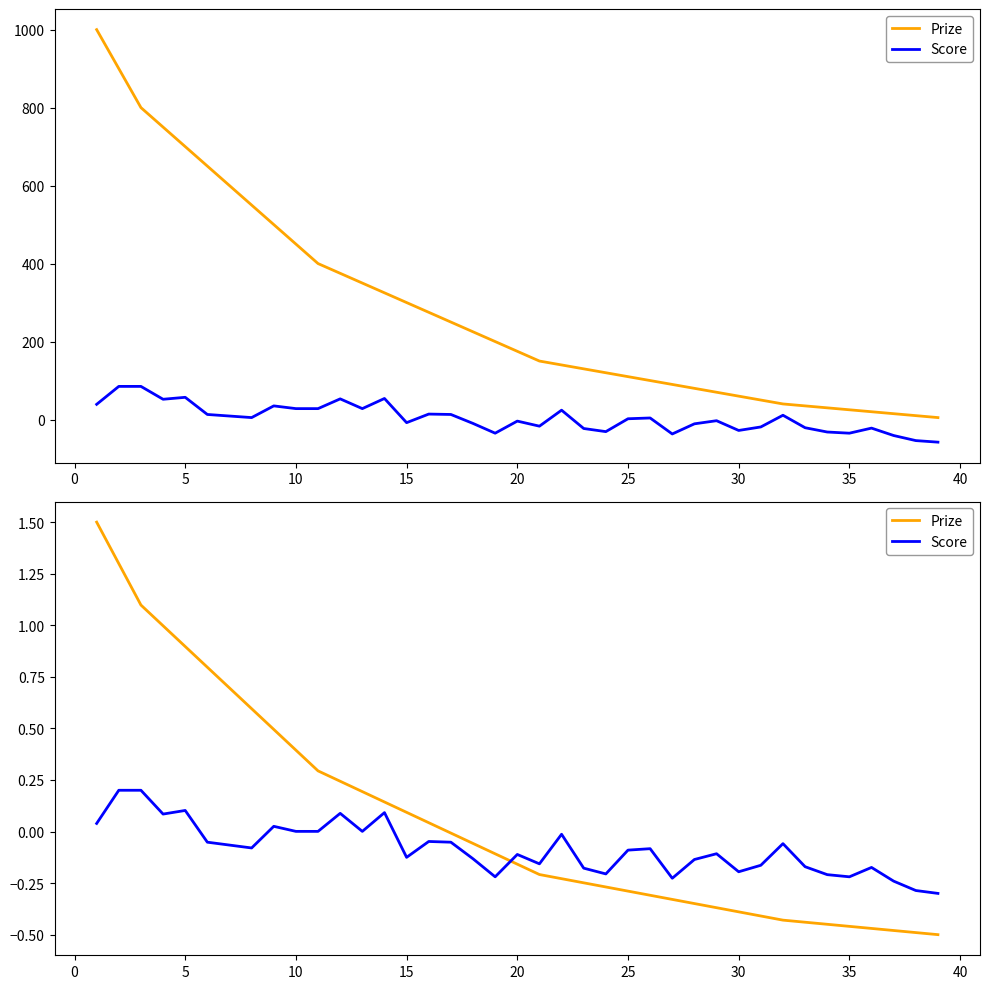

Which series has the largest range (max minus min)?

Prize